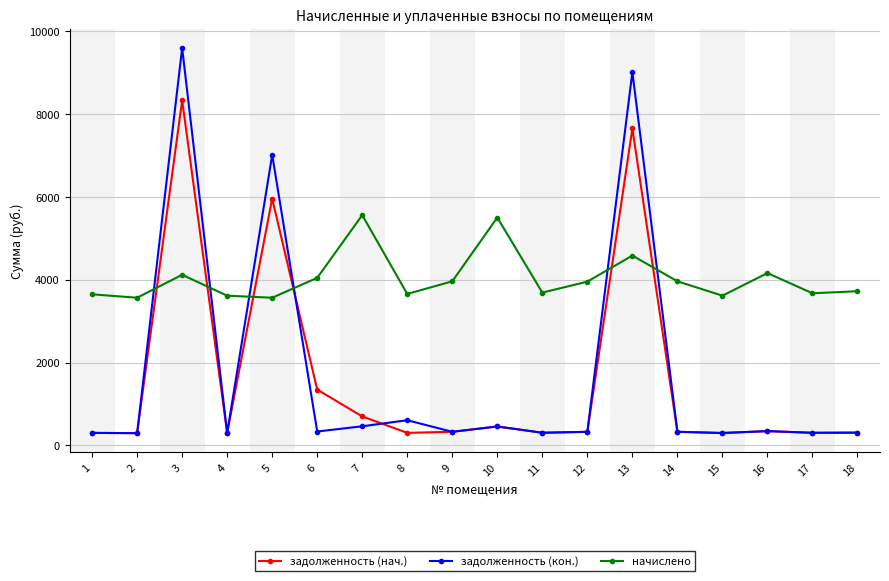

What is the difference between the начислено values at 9 and 11?

273.2